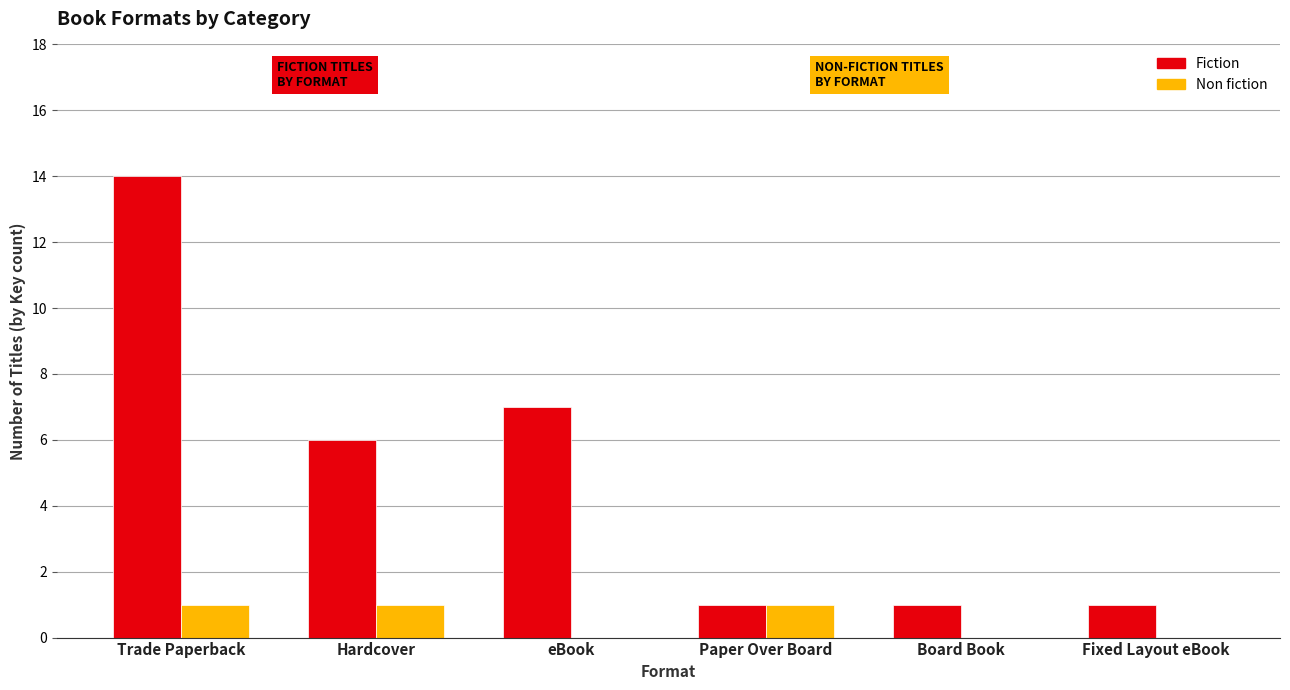

The Fiction series shows 6 at Hardcover. True or false?

True